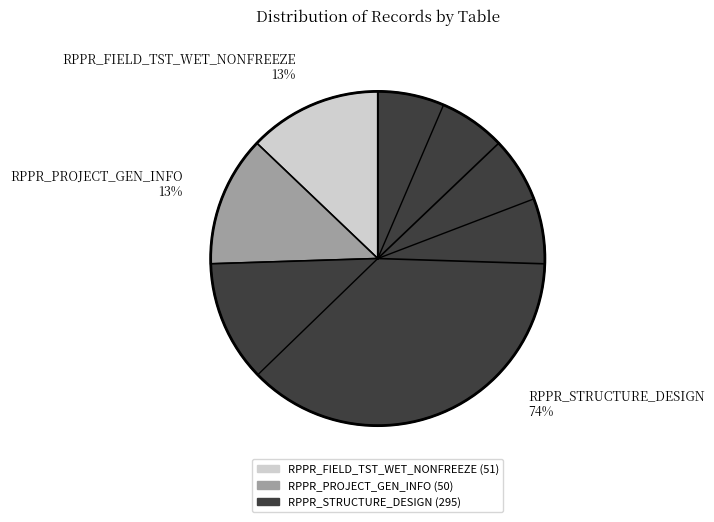

Do RPPR_STRUCTURE_DESIGN 74% and RPPR_FIELD_TST_WET_NONFREEZE 13% together represent more than half of the pie?

Yes